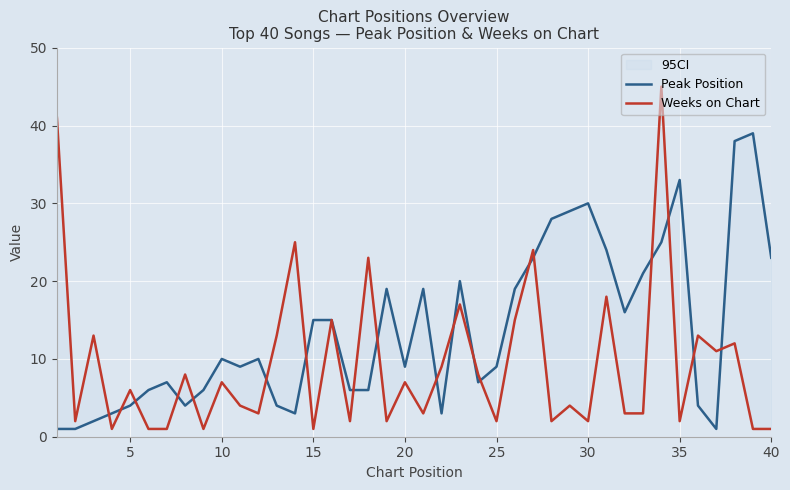

Which series has the widest spread of values?

Weeks on Chart